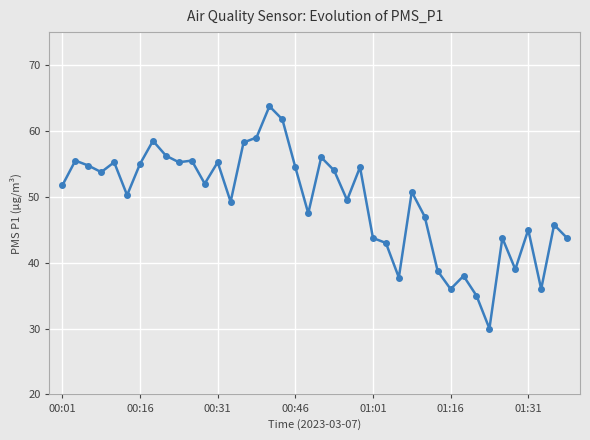

True or false: the data has more than 2 interior local peaks.

True